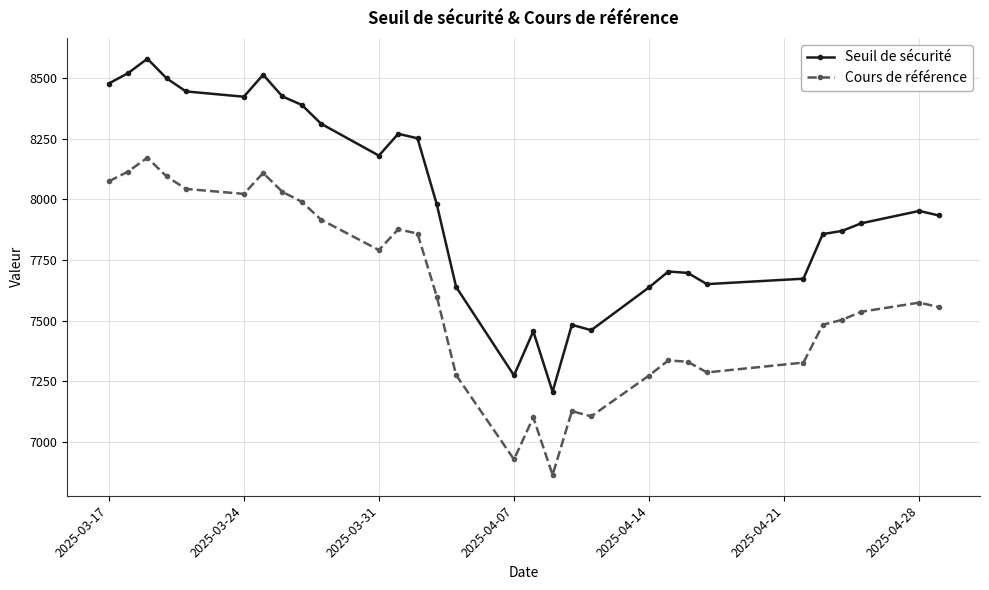

True or false: Seuil de sécurité has more than 0 interior local peaks.

True